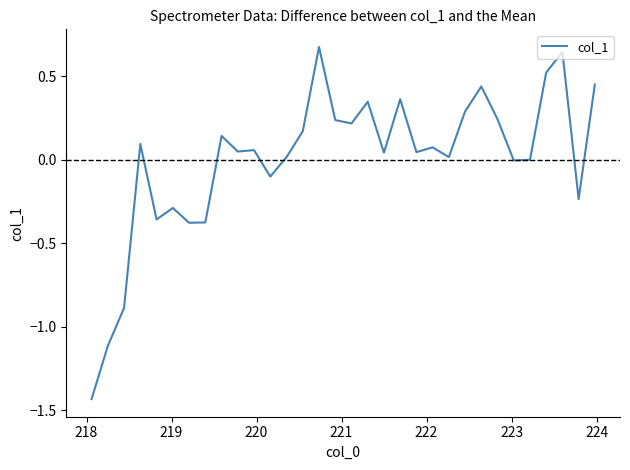

What is the maximum value shown in the chart?

0.7